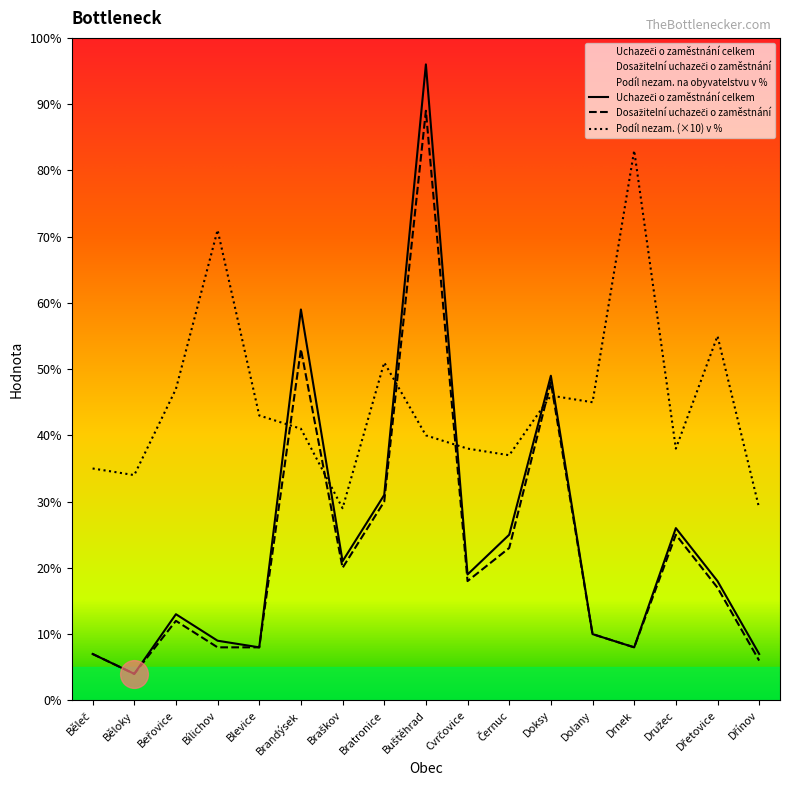

True or false: Podíl nezam. na obyvatelstvu v % and Uchazeči o zaměstnání celkem cross at least once.

True